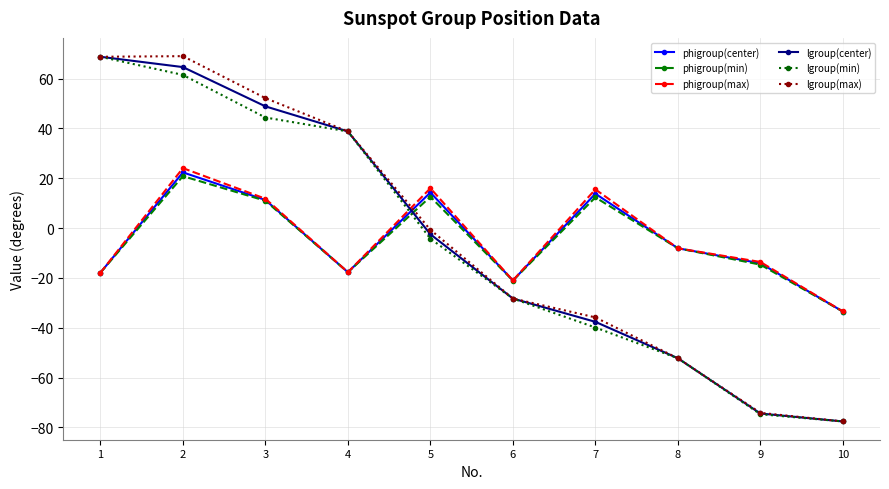

How many data points in lgroup(max) are less than 0?

6